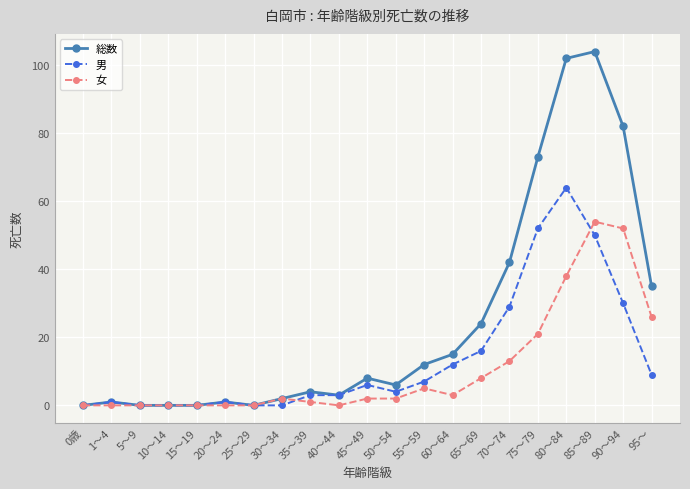

What position from the right is 20～24?

16